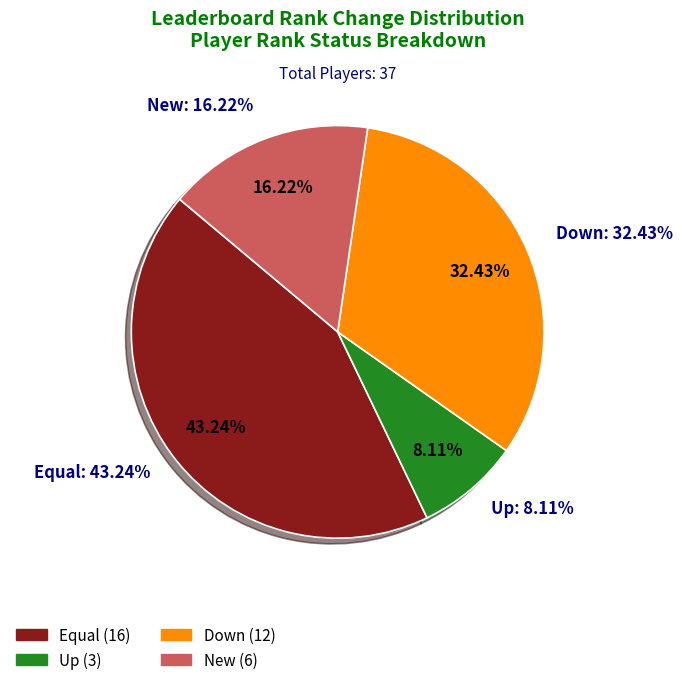

True or false: down accounts for 40% of the total.

False